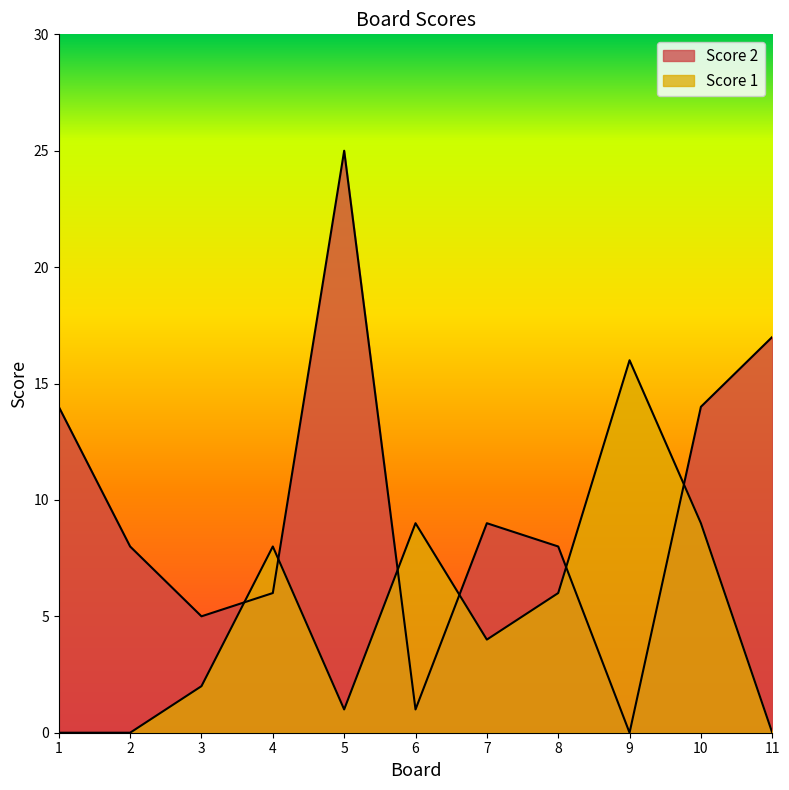

The value of Score 2 at 1 is 14. True or false?

True